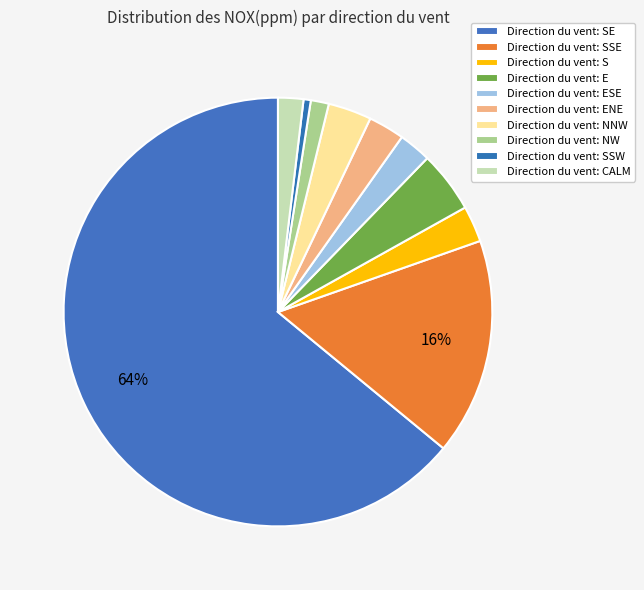

Count the number of slices in the pie.

10